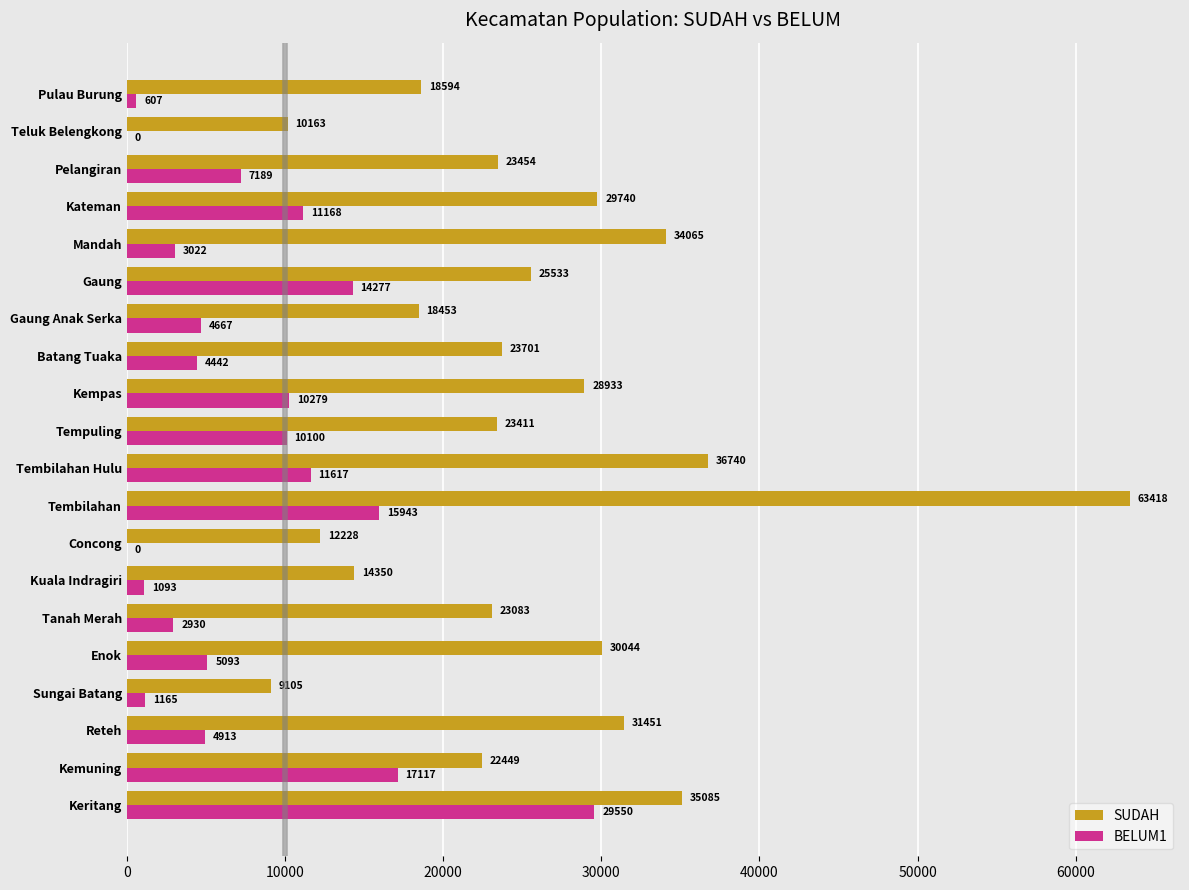

Where is BELUM1 nearest to the value 14775?

Gaung